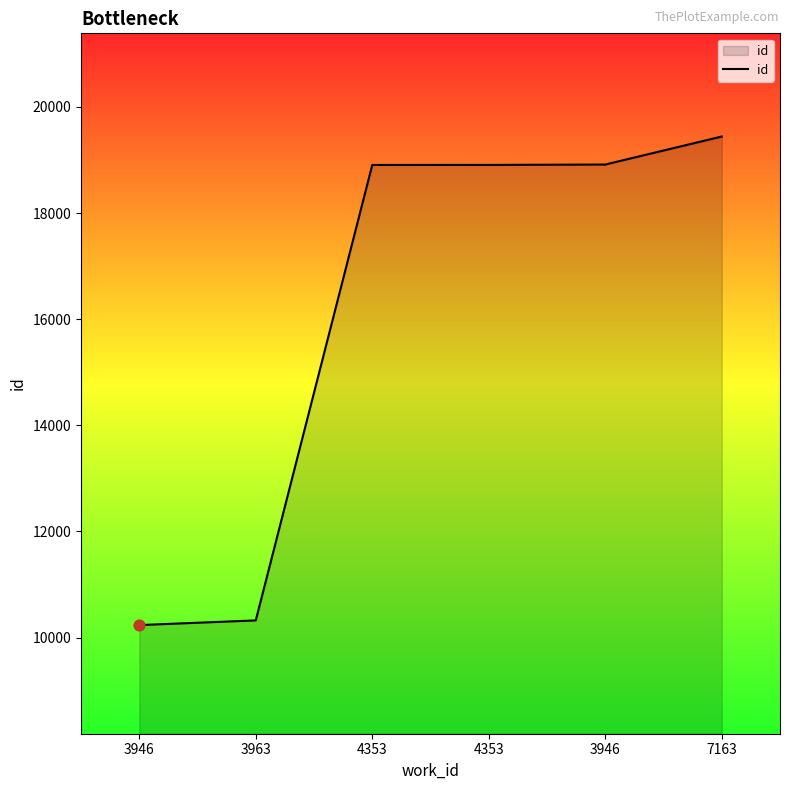

Approximately how many times larger is the value at 4353 compared to 4353?

1.0